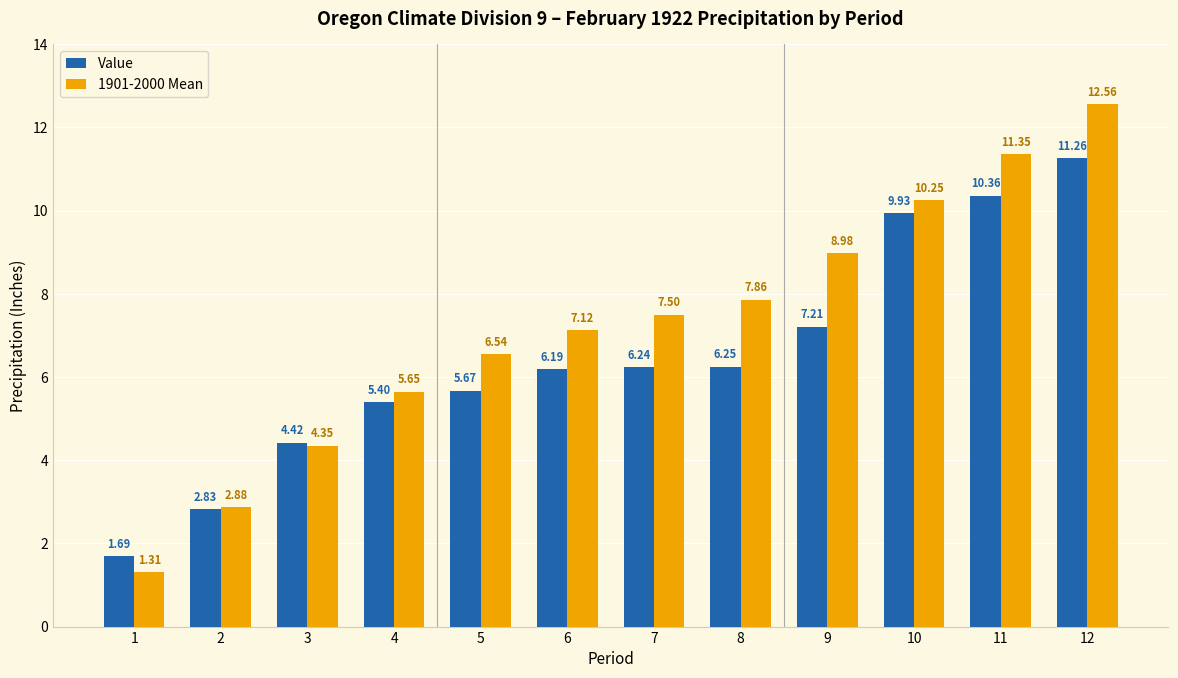

Rank the series at 7 from highest to lowest value.

1901-2000 Mean, Value